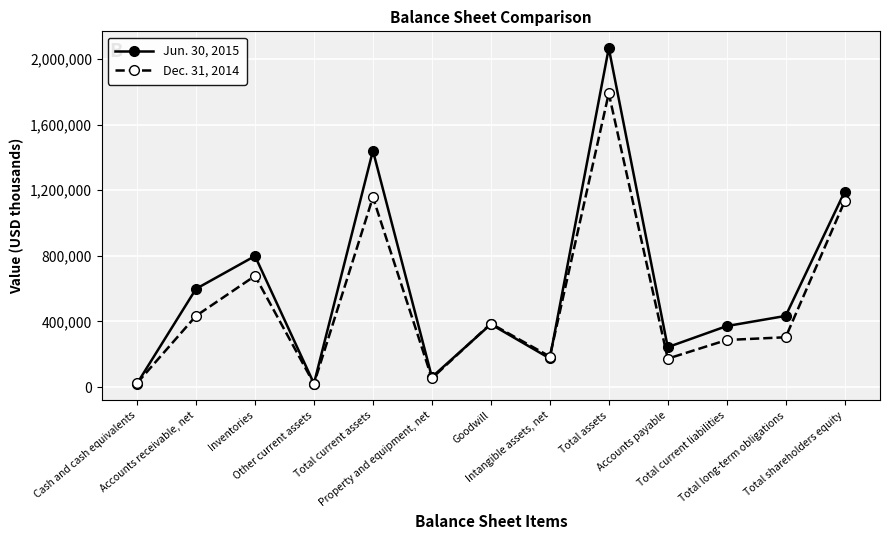

How many data points in Dec. 31, 2014 are less than 303885?

6